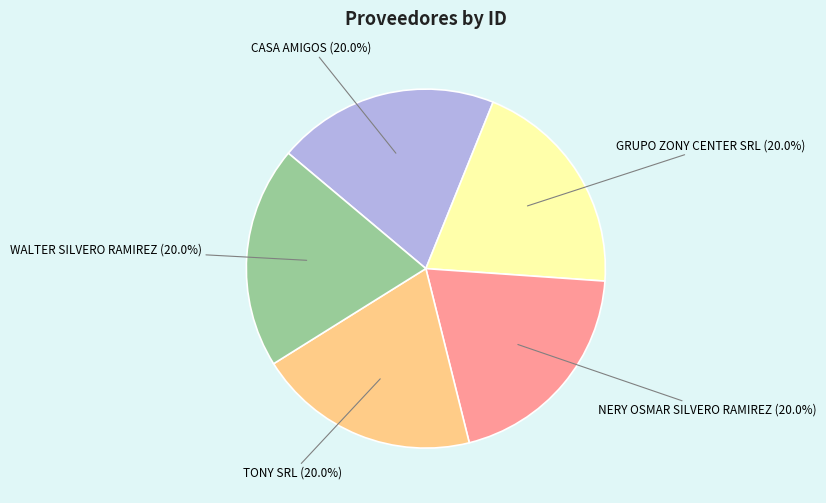

Is there any slice that represents more than half of the pie?

No